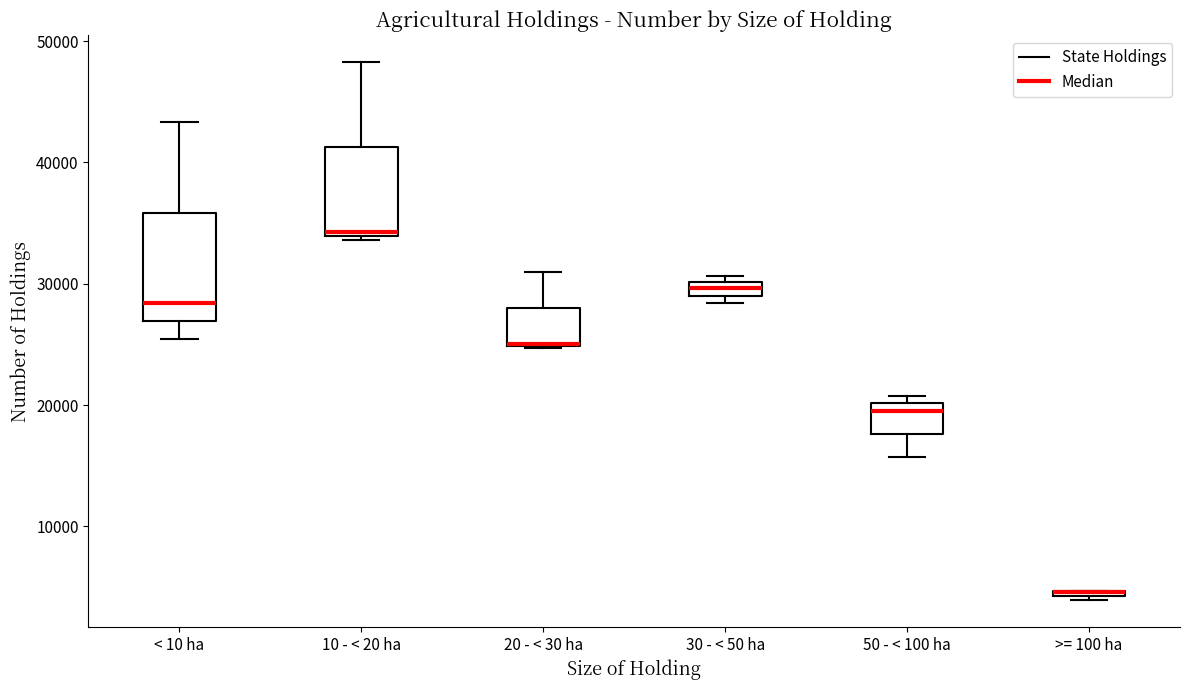

Which box is the tallest, from its lower edge to its upper edge?

< 10 ha